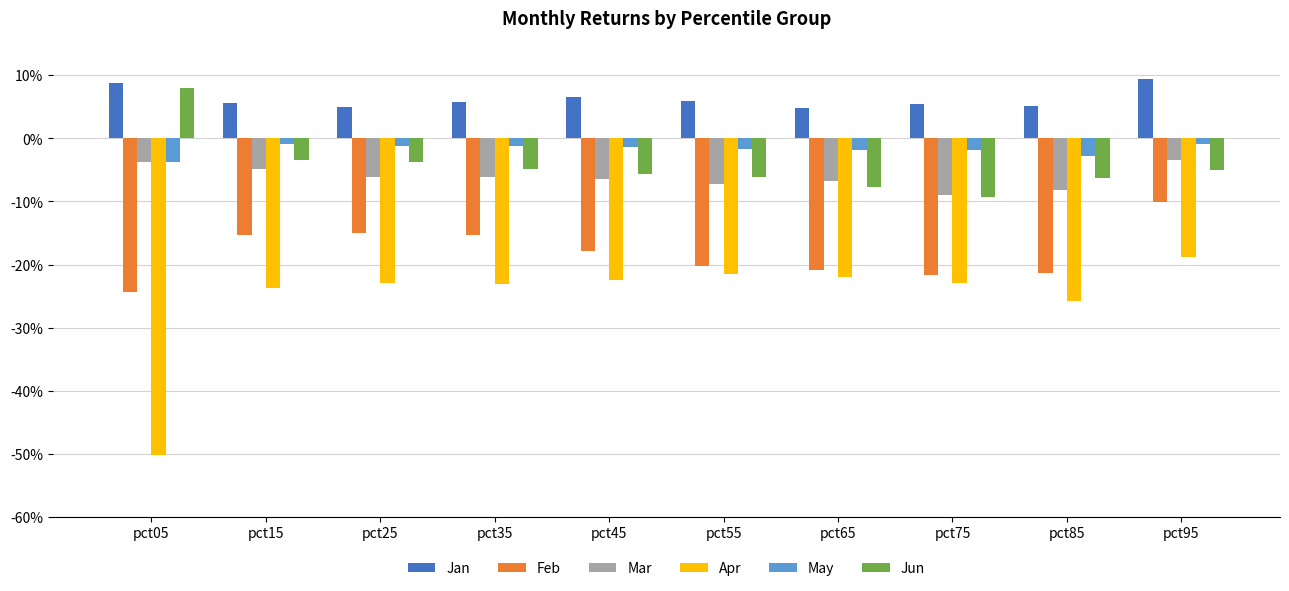

Which series has the largest total across all categories?

Jan